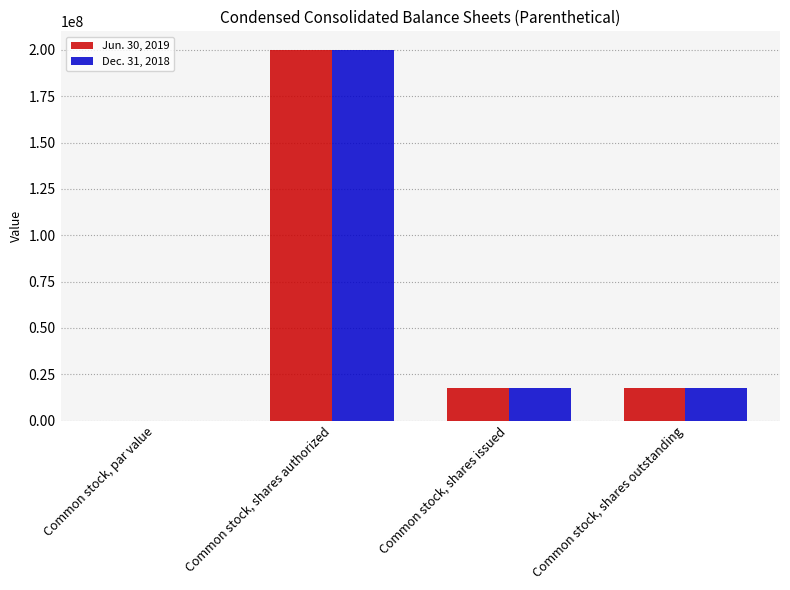

Is the value of Jun. 30, 2019 at Common stock, shares issued greater than the value of Dec. 31, 2018 at Common stock, par value?

Yes